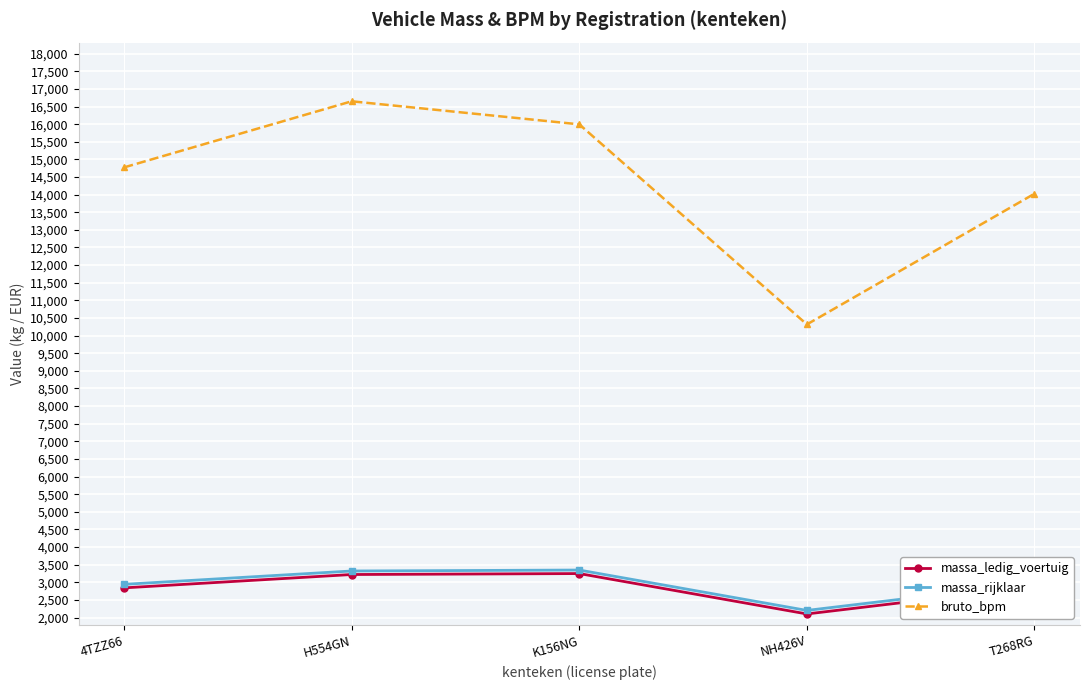

Does the chart display data point markers on the line(s)?

Yes